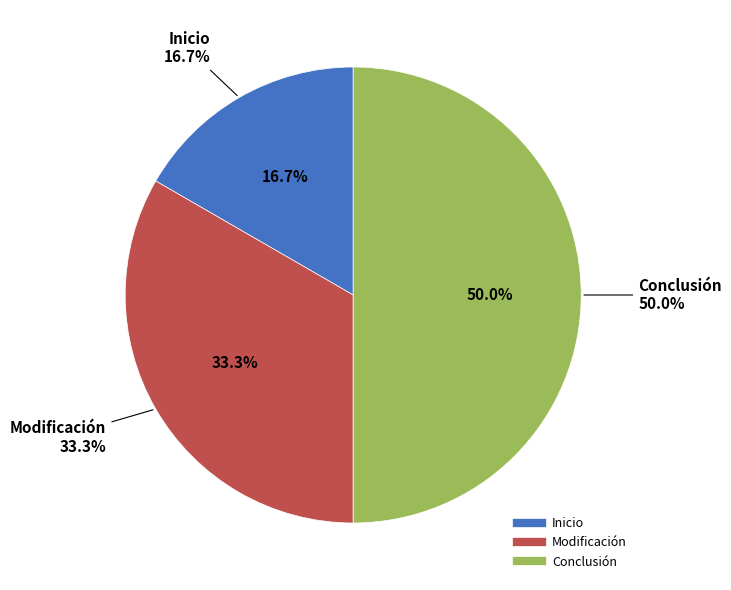

Count the number of slices in the pie.

3